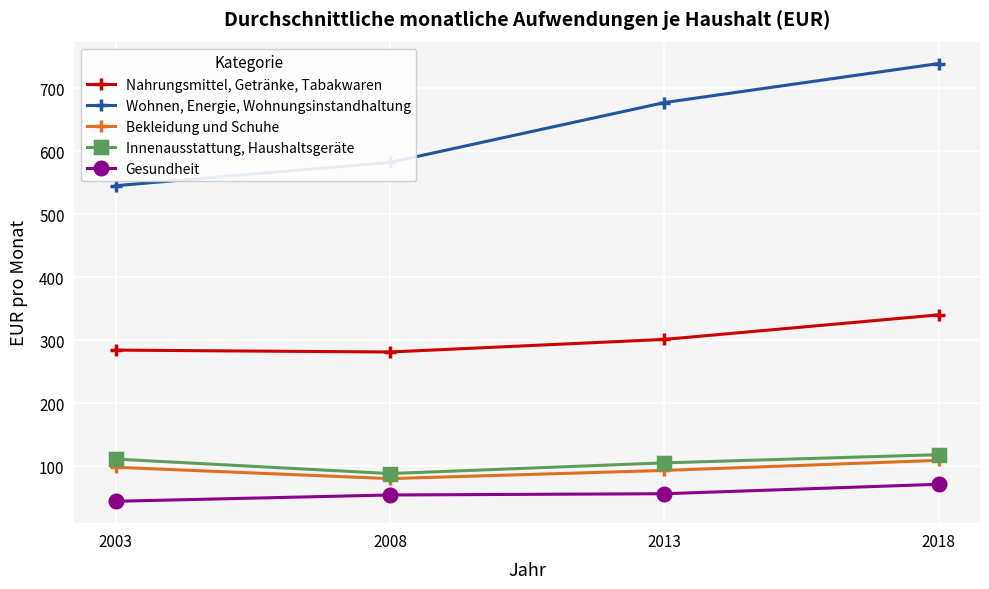

What is the average value of the Wohnen, Energie, Wohnungsinstandhaltung series?

636